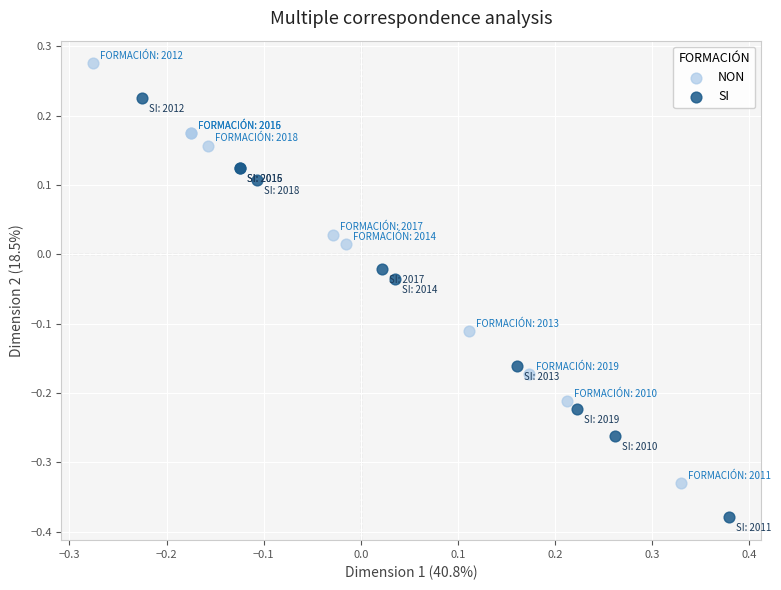

Which series contains the lowest Y value?

SI